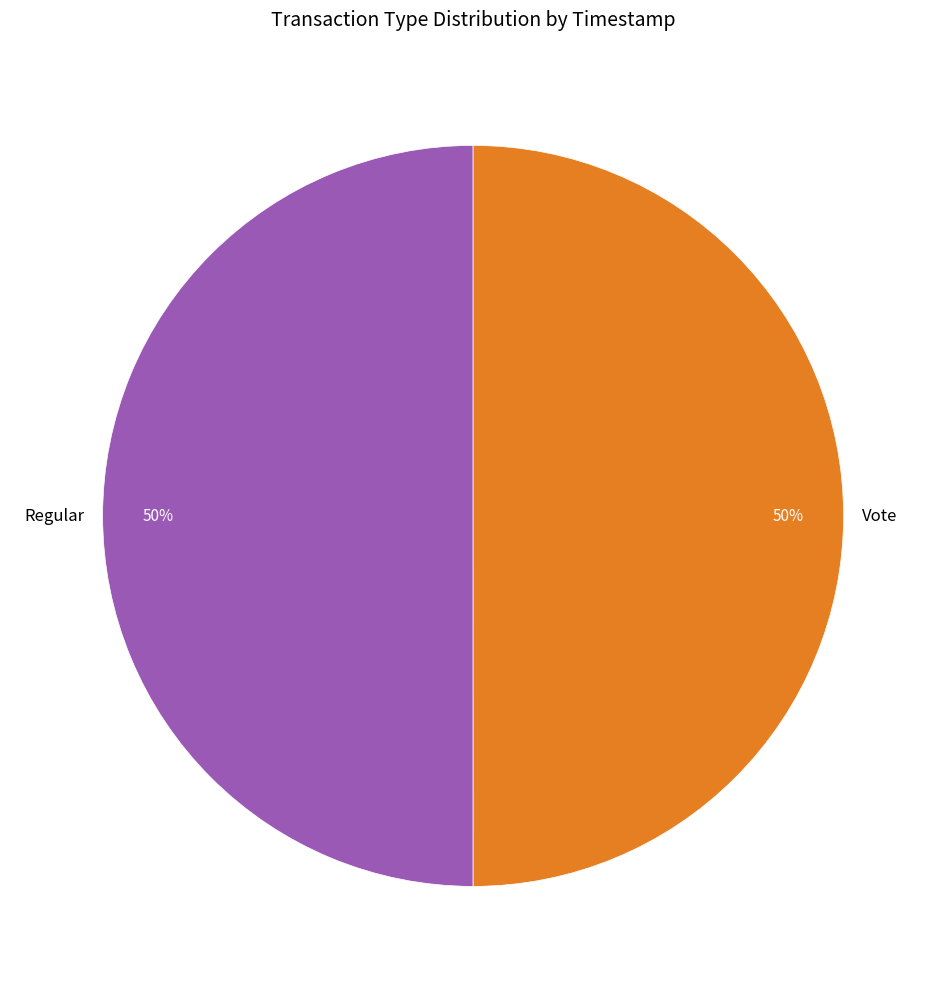

Count the number of slices in the pie.

2